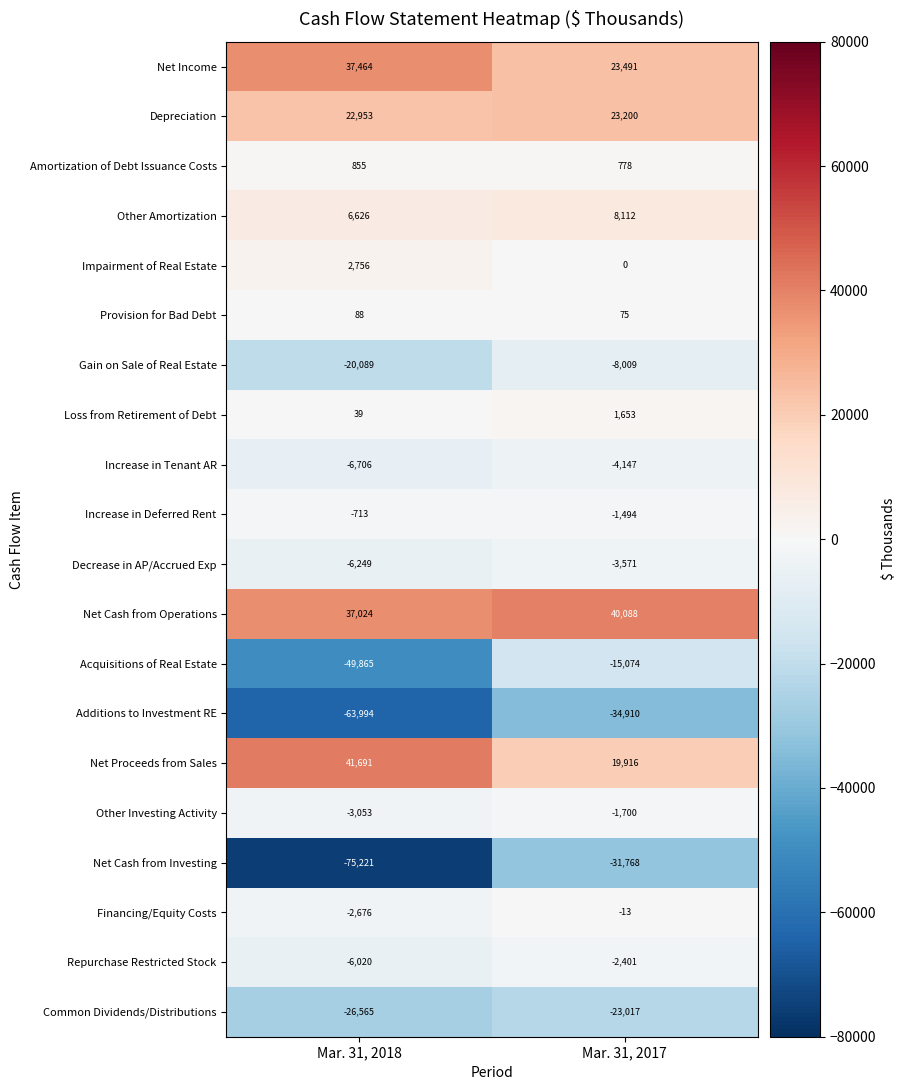

What is the total value across all series at Mar. 31, 2017?

-8791